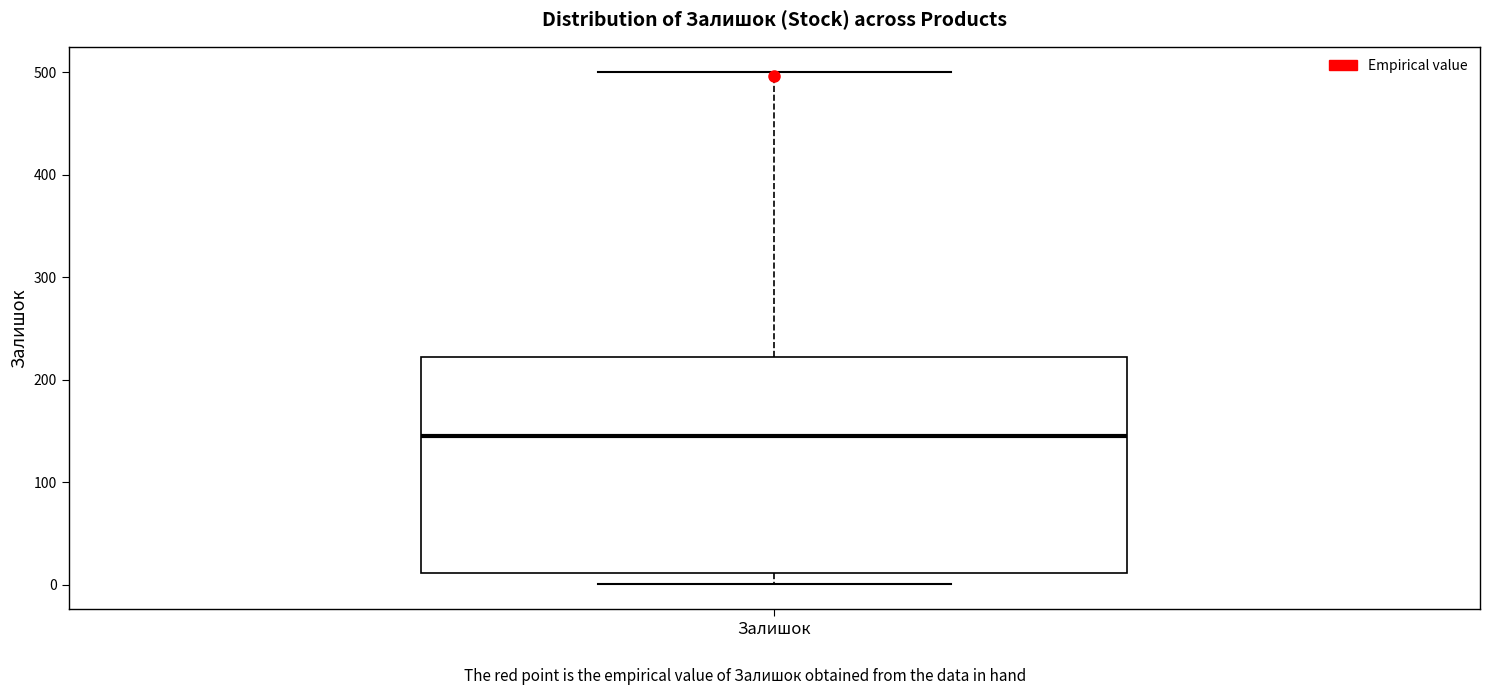

Transcribe this box plot: give where the median line is, the range the box spans, and where the two whiskers end, as read against the y-axis. The values are not printed on the chart, so give them approximately, as read against the axis.

median 150, box 10 to 220, whiskers 0 to 500